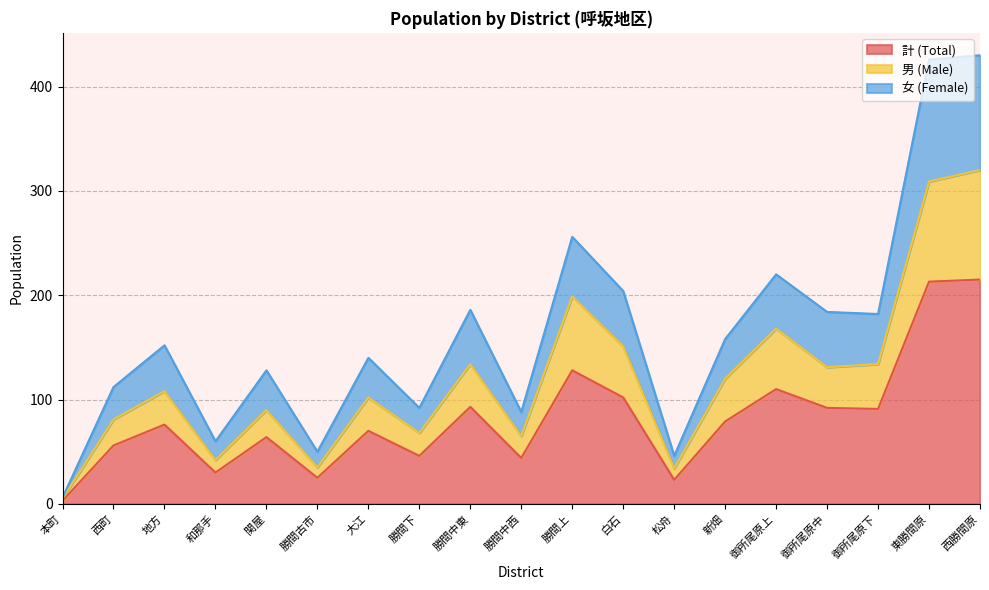

True or false: 計 (Total) has a value of 180 at 御所尾原上.

False